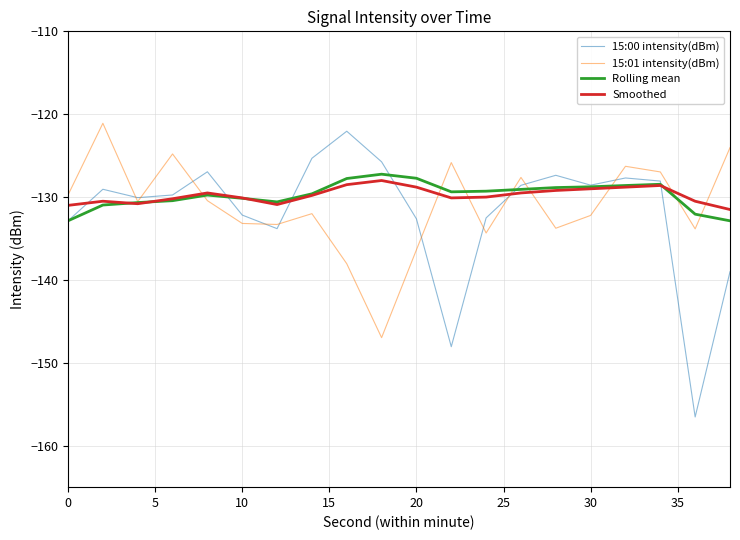

In Rolling mean, how many points are higher than both neighbors (excluding endpoints)?

3